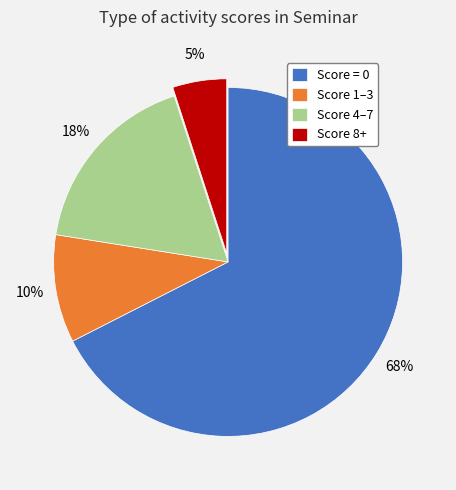

To the nearest percent, what portion does Score 4–7 represent?

17%